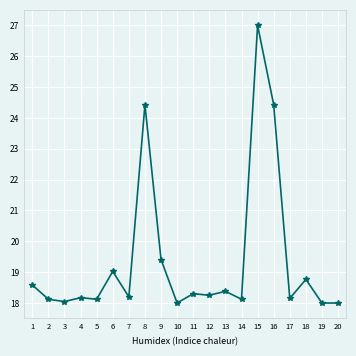

Does the chart display data point markers on the line(s)?

Yes